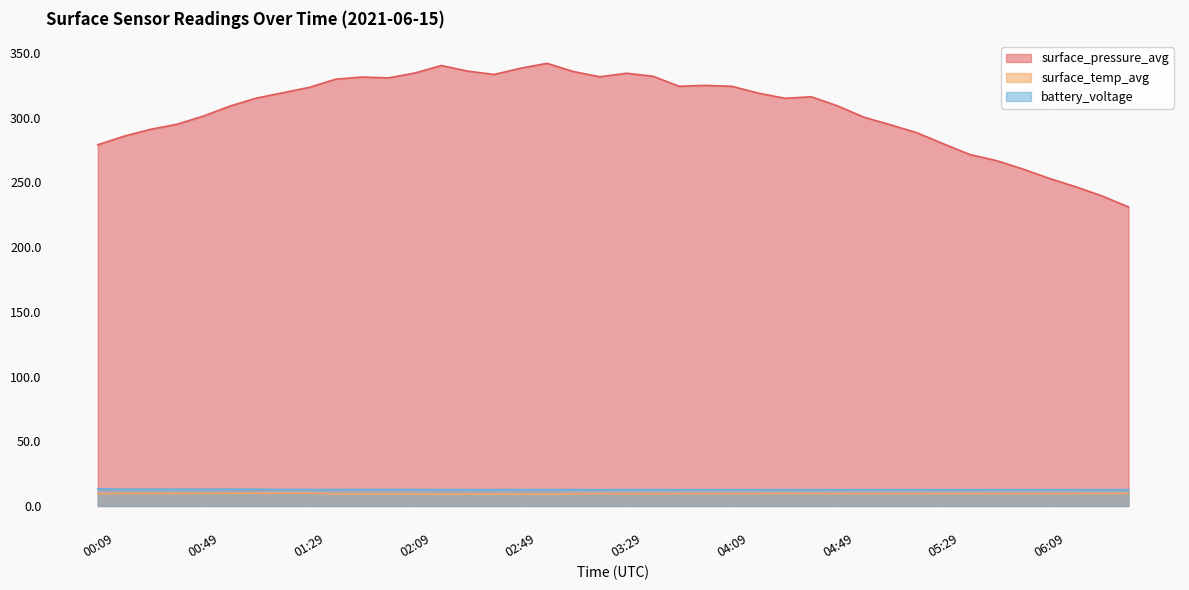

What is the maximum value for surface_pressure_avg?

342.1